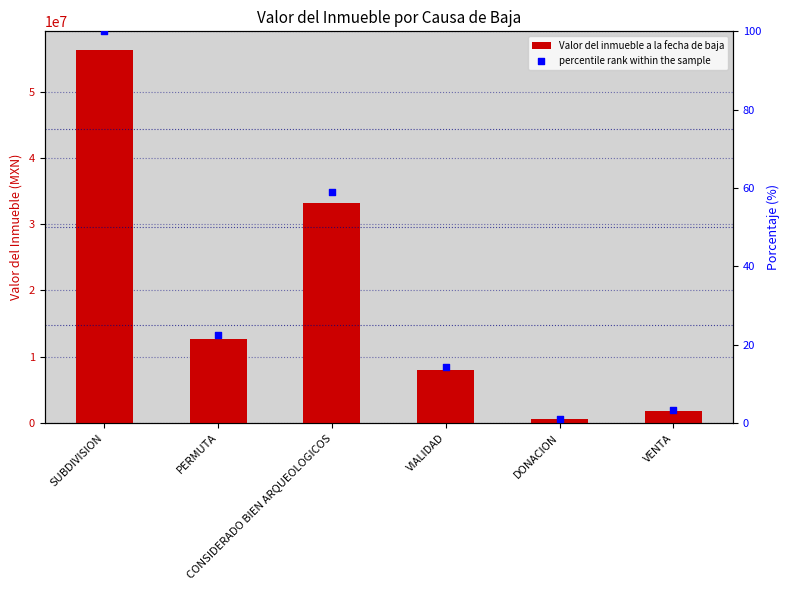

Which series has the largest total across all categories?

Valor del inmueble a la fecha de baja